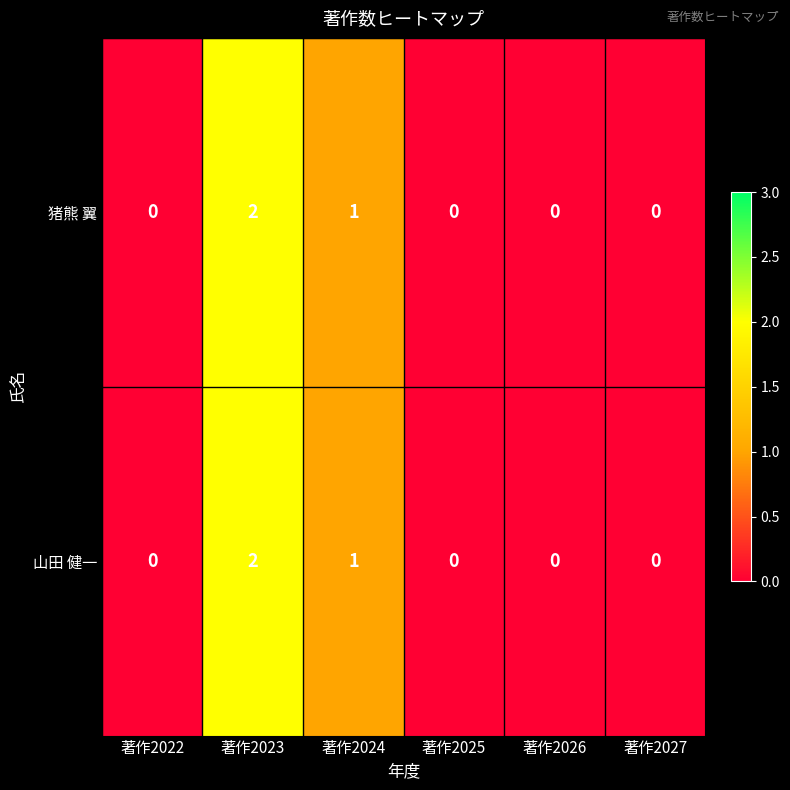

Is the value of 猪熊 翼 at 著作2024 greater than the value of 山田 健一 at 著作2025?

Yes